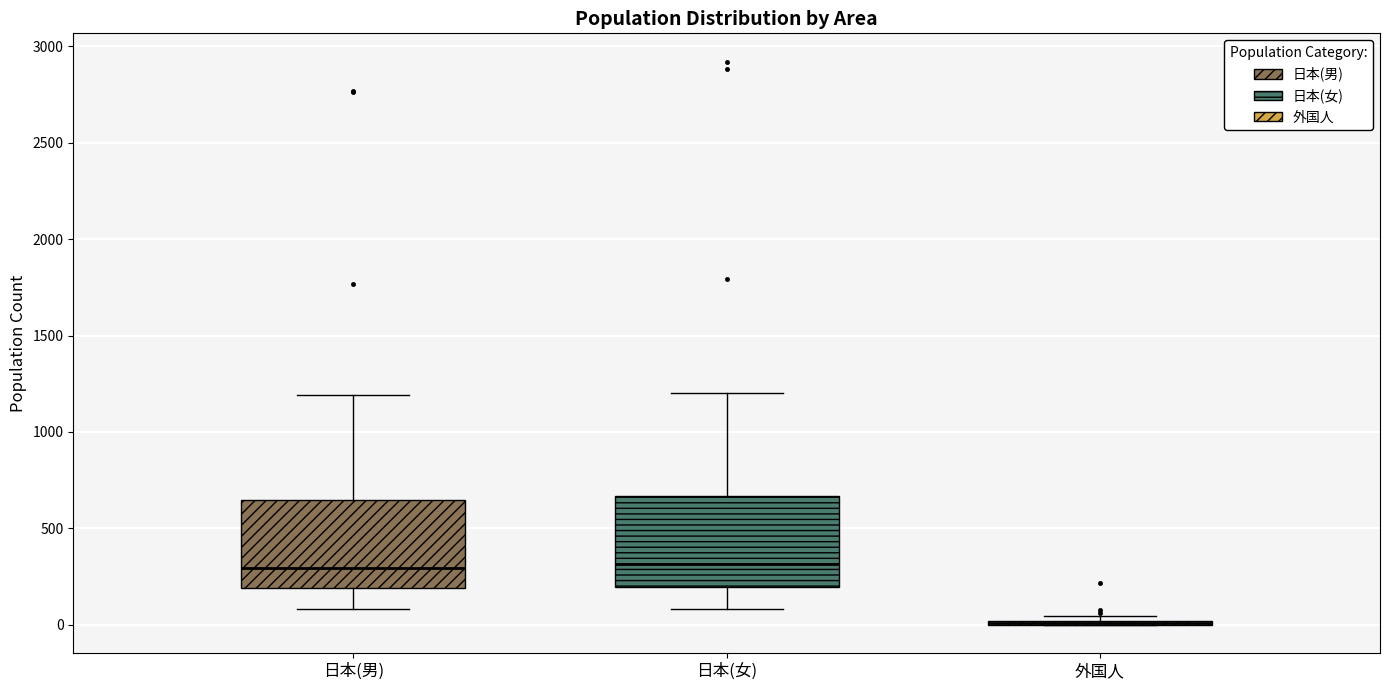

Where is the lower edge of the box for 日本(女) on the y-axis? The values are not printed on the chart, so give them approximately, as read against the axis.

200